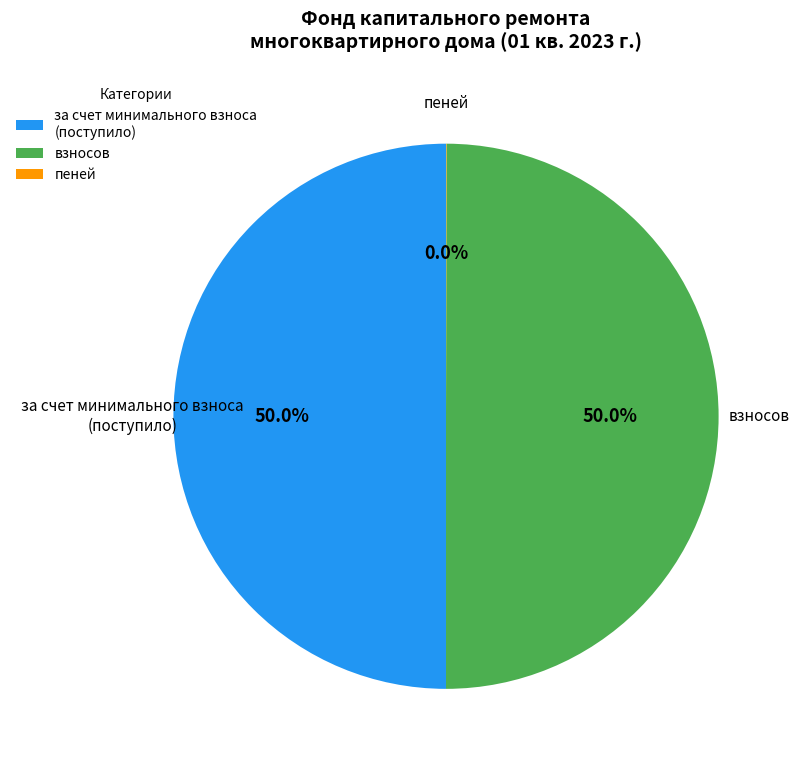

To the nearest percent, what is the difference between the largest and smallest slice percentages?

50%